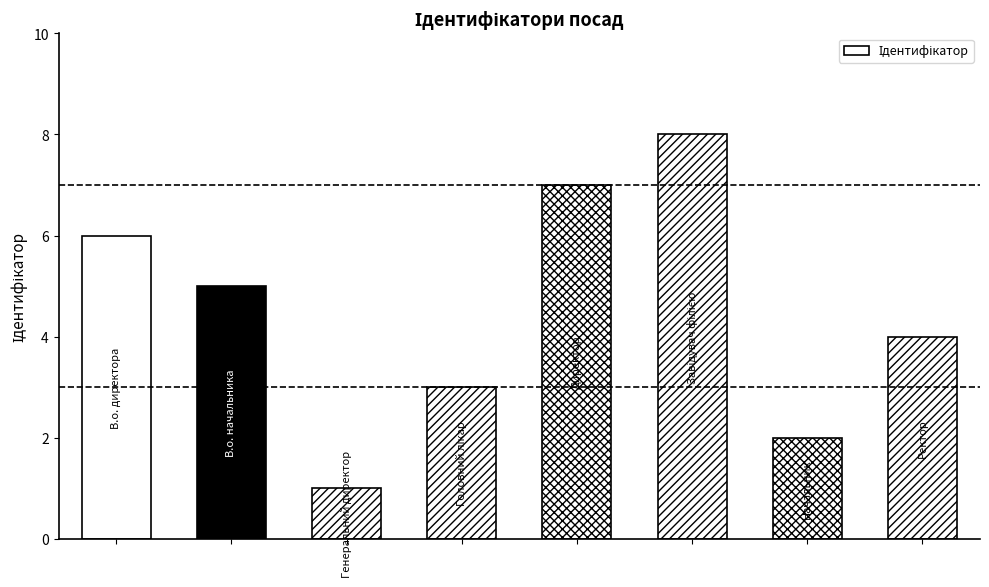

What is the greatest value displayed?

8